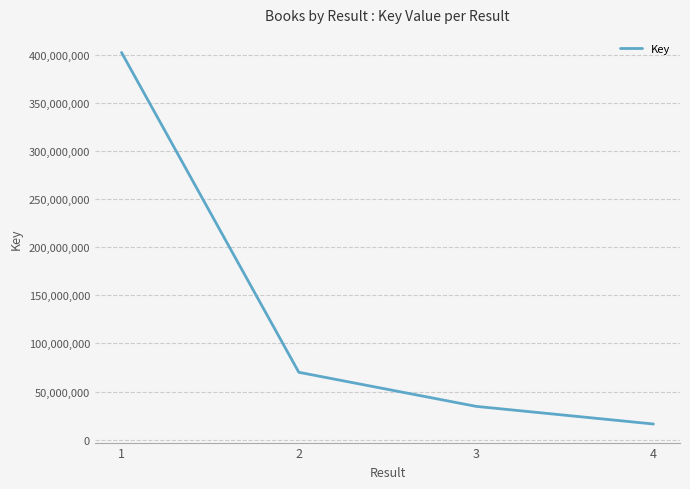

What is the average value?

130789750